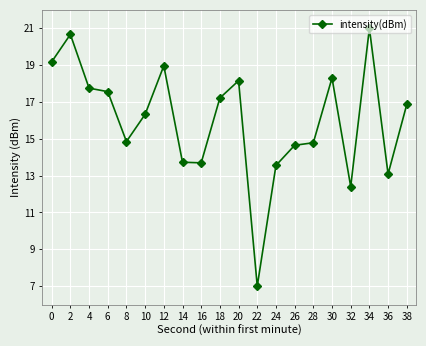

The value at 16 is 20.1. True or false?

False